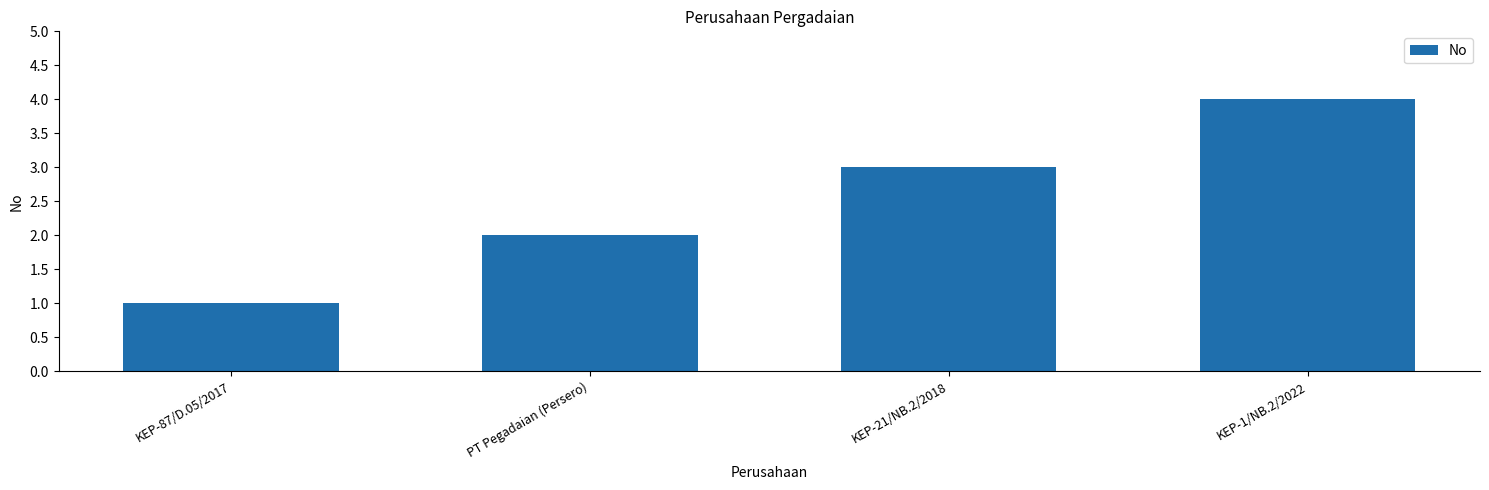

How many bars are there in total?

4